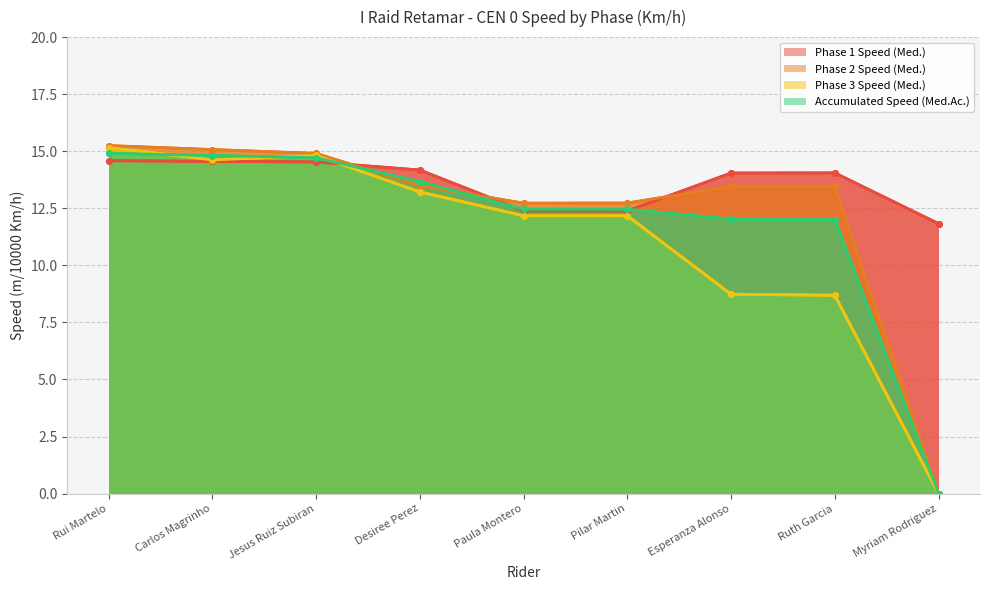

How many series are shown in this chart?

4